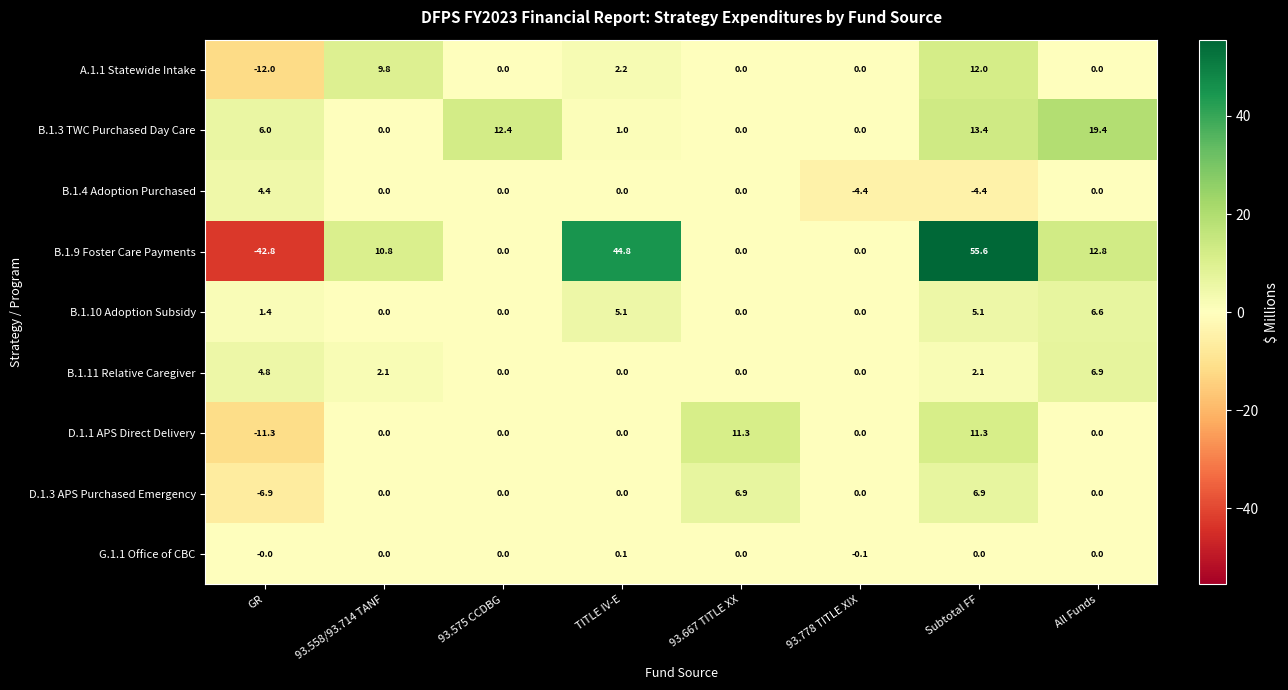

What is the difference between the maximum and minimum values in the B.1.9 Foster Care Payments series?

98.4